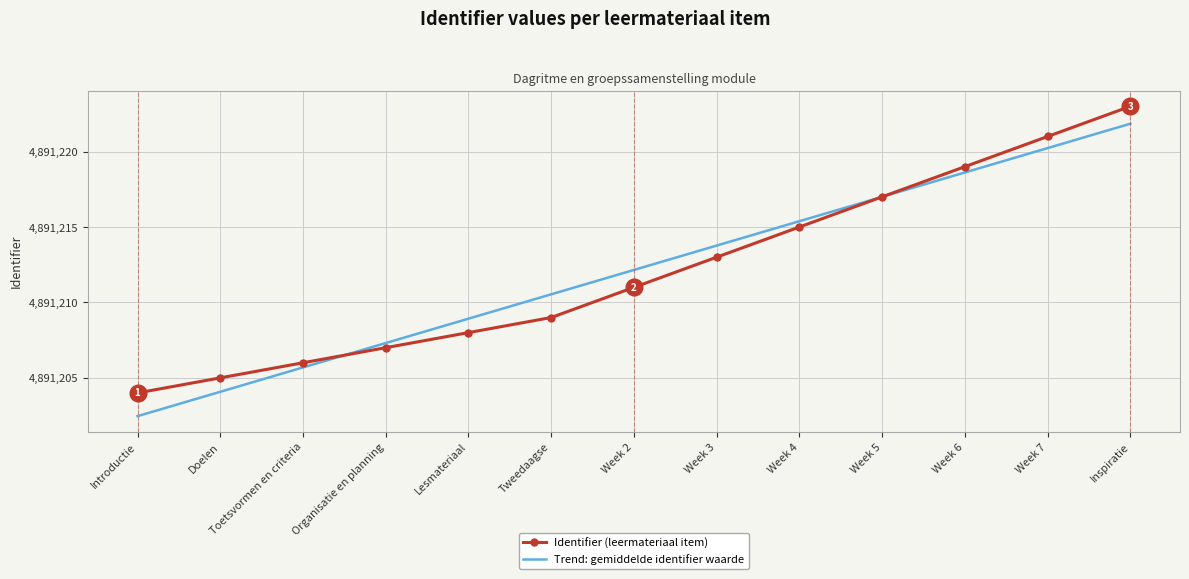

Which label corresponds to the smallest value in the chart?

Introductie